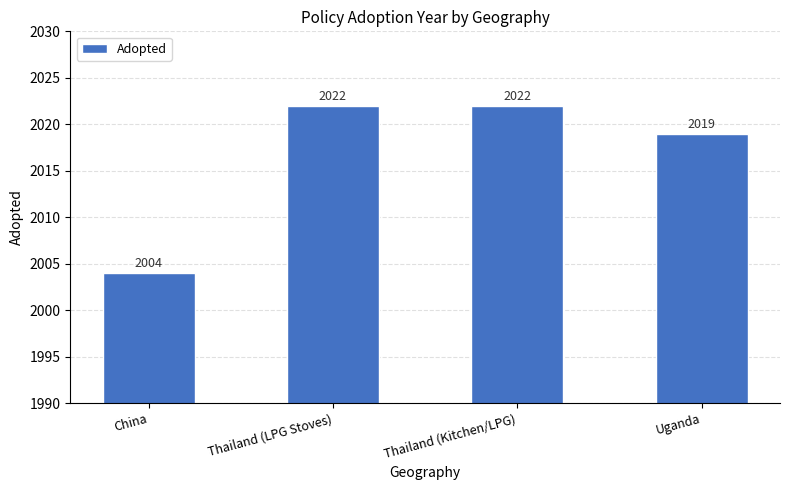

Reading left to right, extract all data points from this chart.

2004	2022	2022	2019